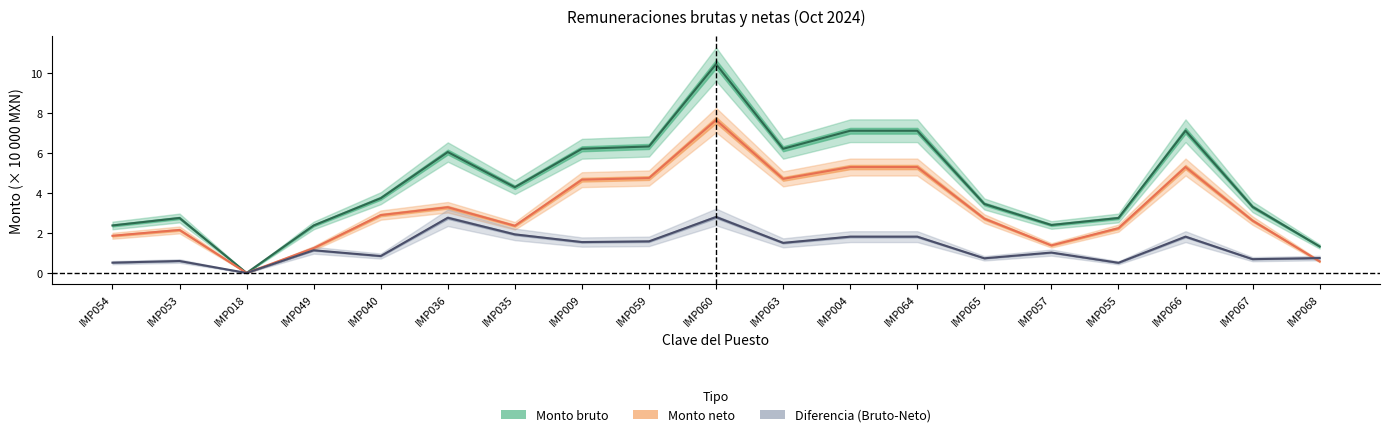

Between IMP040 and IMP059, which series saw the biggest shift?

Monto bruto